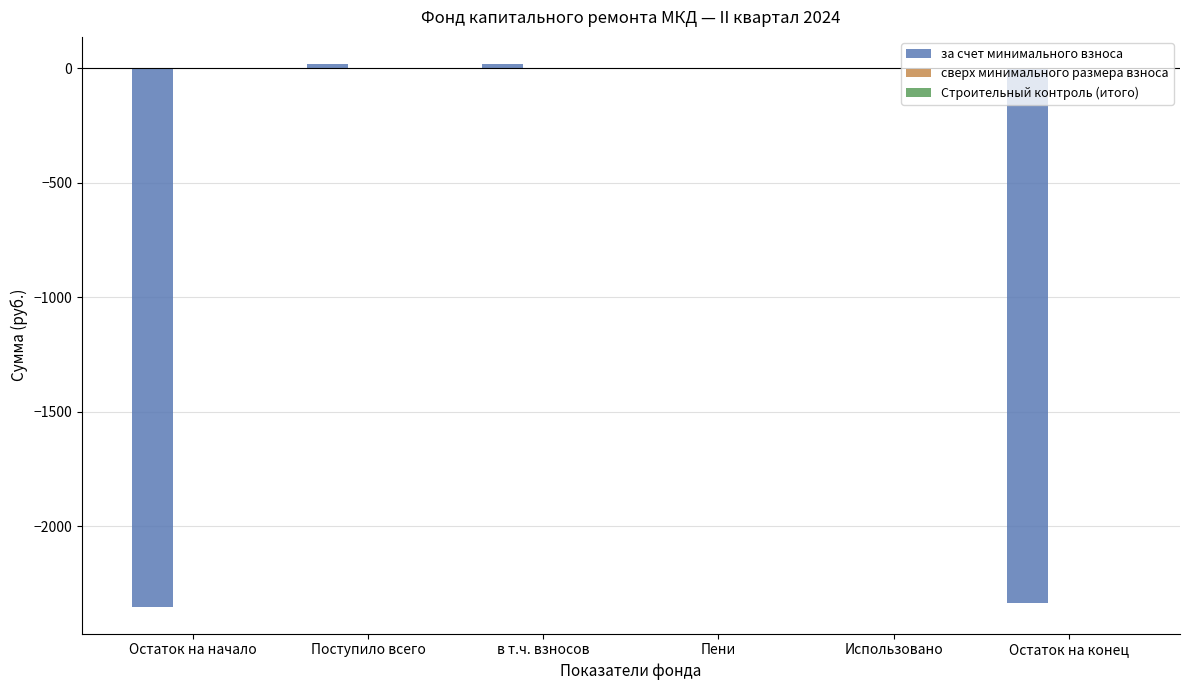

True or false: the data shows -1565.0 at Пени.

False